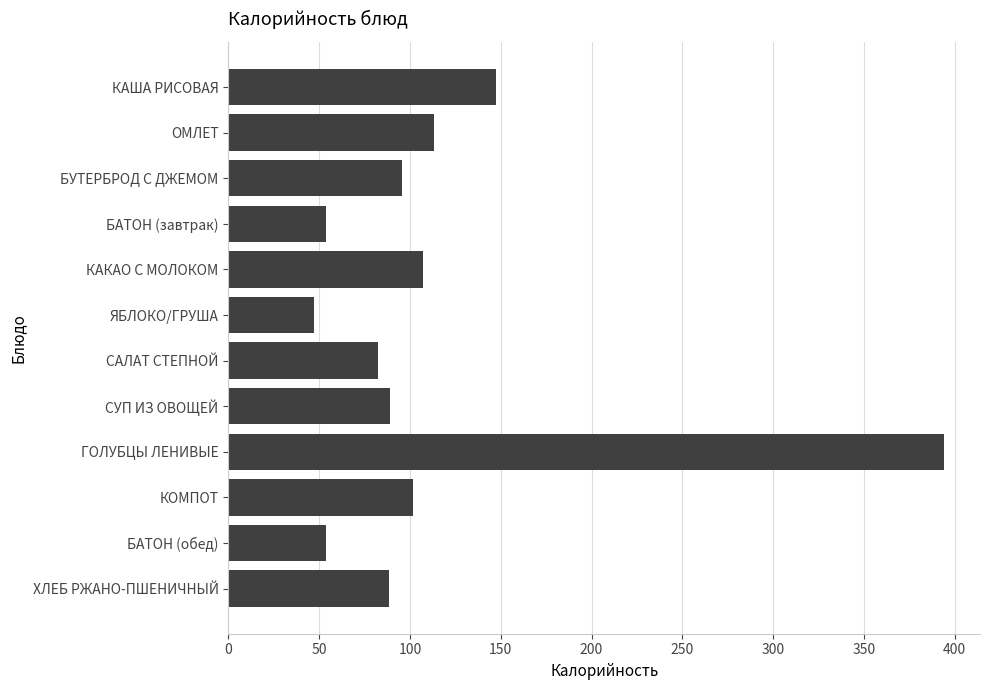

How many distinct data groups are displayed?

1